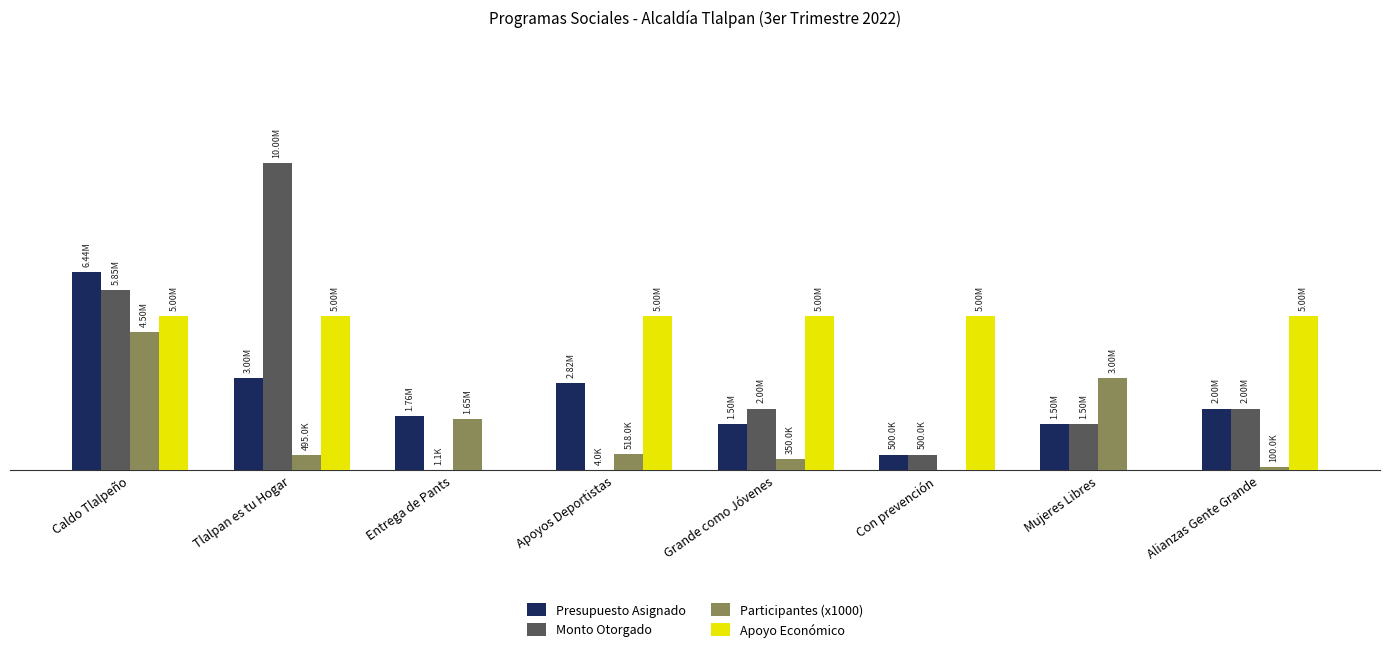

What is the total value across all series at Alianzas Gente Grande?

9100000